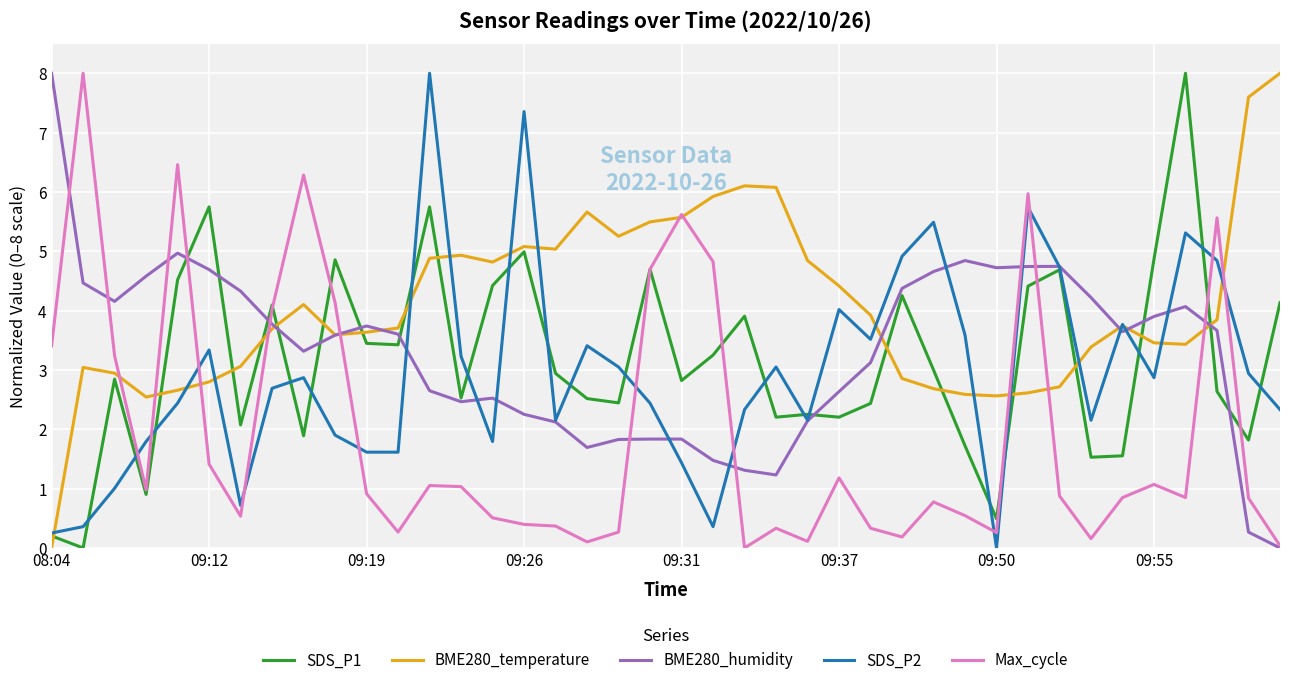

Does the chart display data point markers on the line(s)?

No